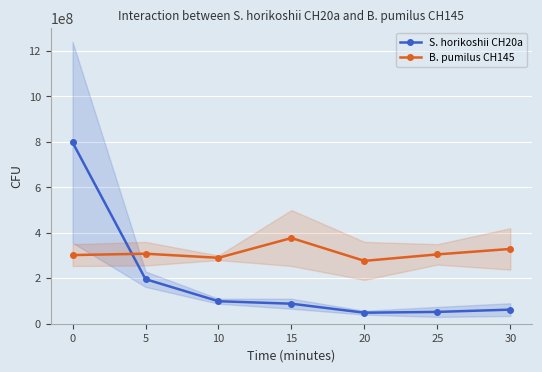

What is the total value across all series at 20?

325000000